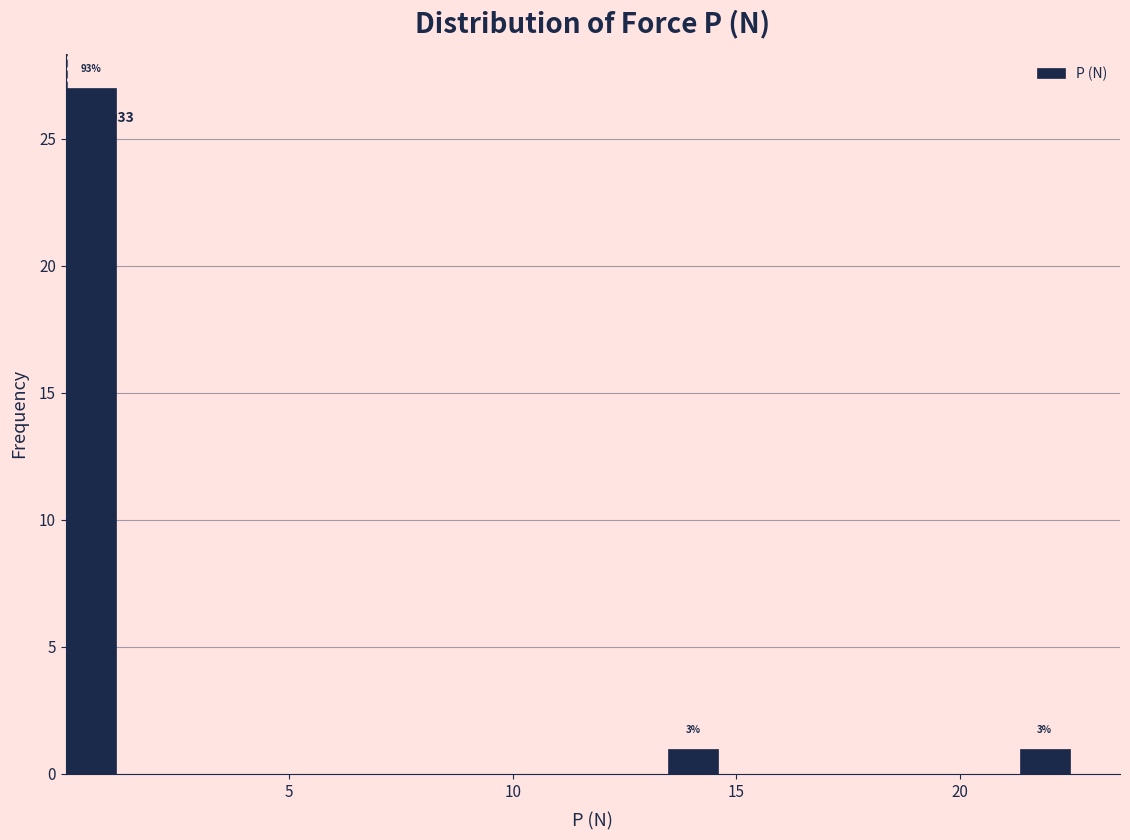

Around what value on the x-axis is the tallest bar? Give the approximate position of its centre, as read against the axis.

0.5